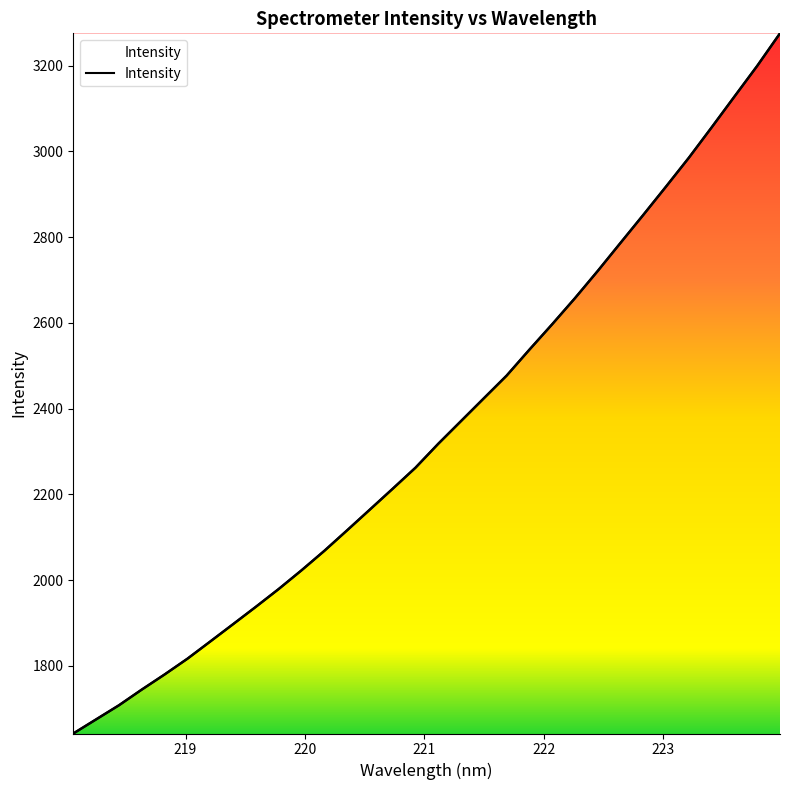

True or false: there are more than 0 points higher than both neighbors.

False